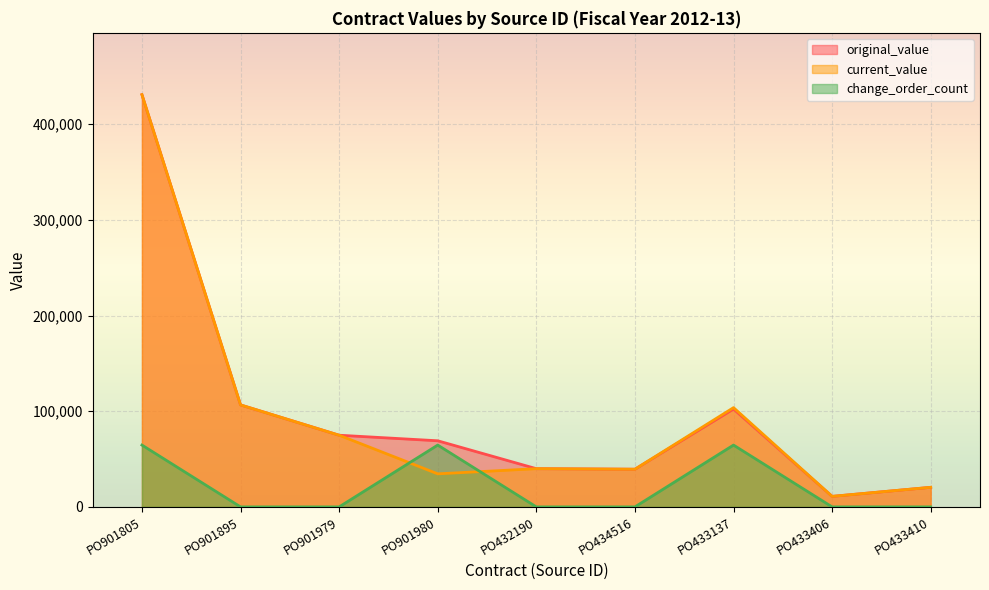

What is the difference between the maximum and minimum values in the change_order_count series?

64626.4